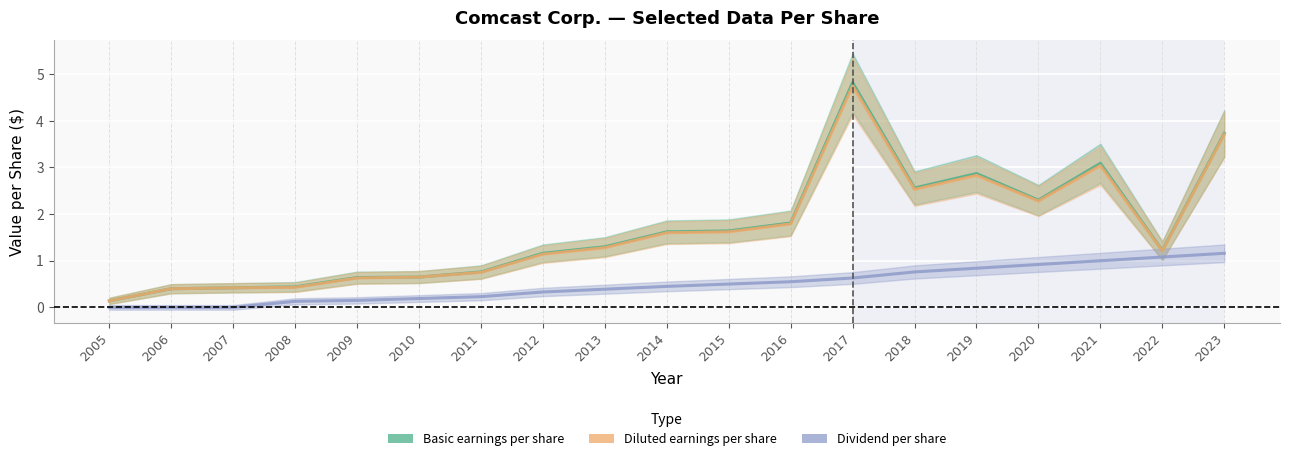

What is the average value of the Dividend per share series?

0.5